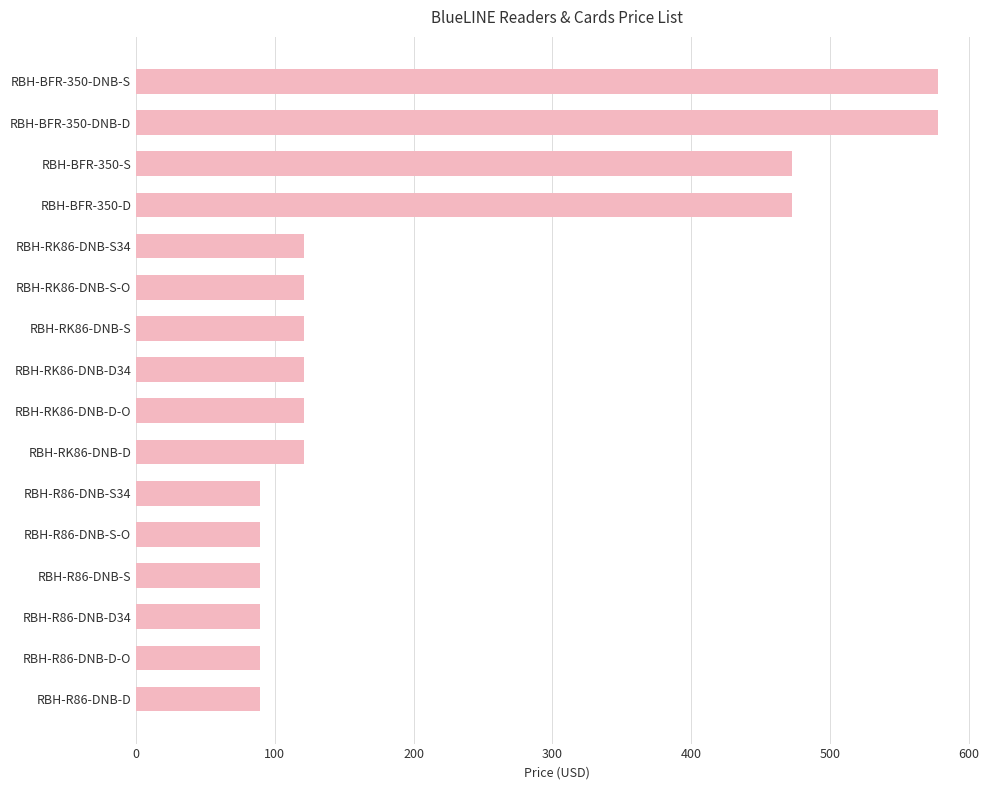

What is the label of the 8th bar from the top?

RBH-RK86-DNB-D34